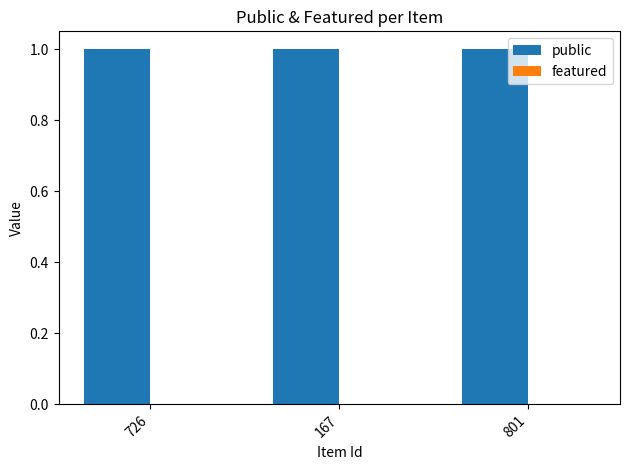

Rank the series by their average value, from lowest to highest.

featured, public